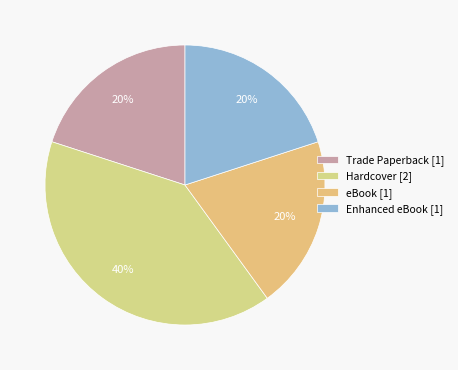

Count the number of slices in the pie.

4